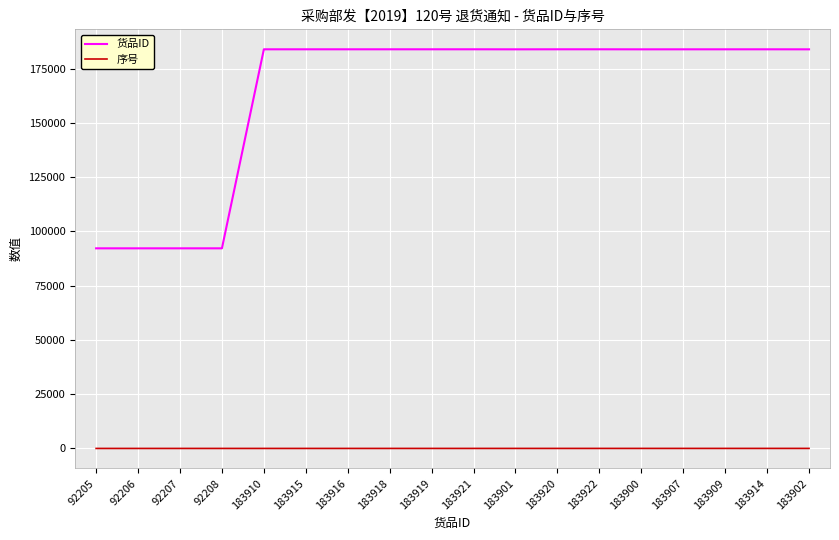

What is the difference between the 序号 values at 183915 and 183910?

1